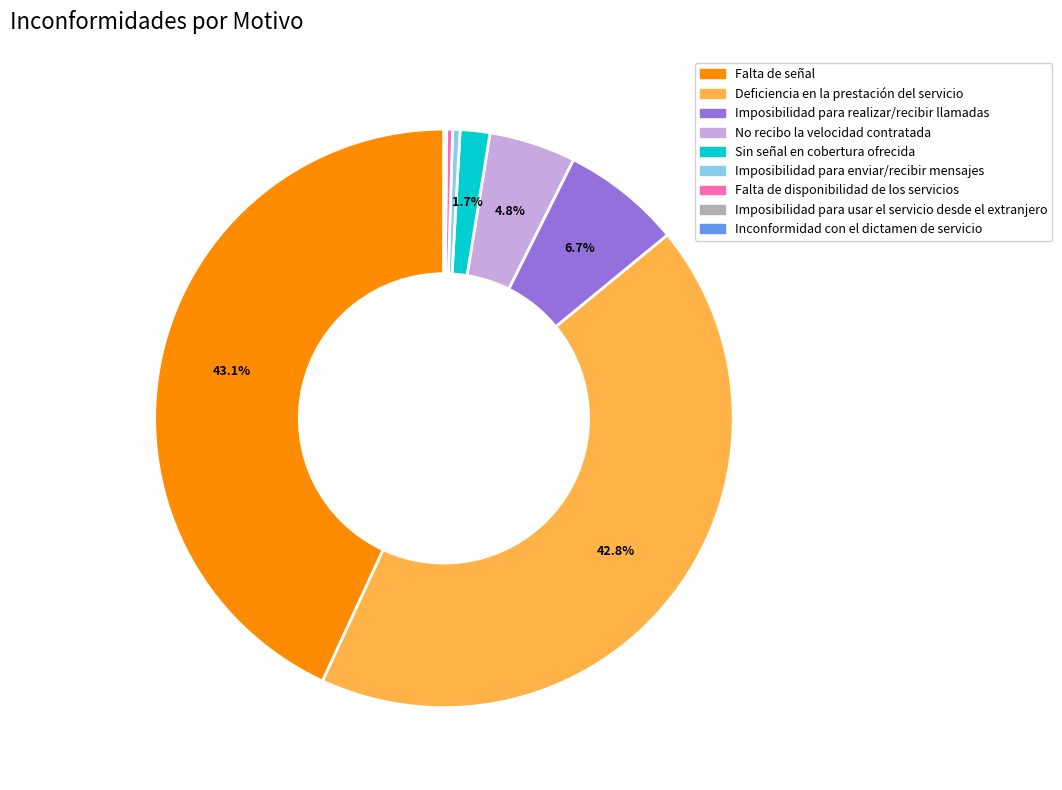

Does any single category account for the majority?

No